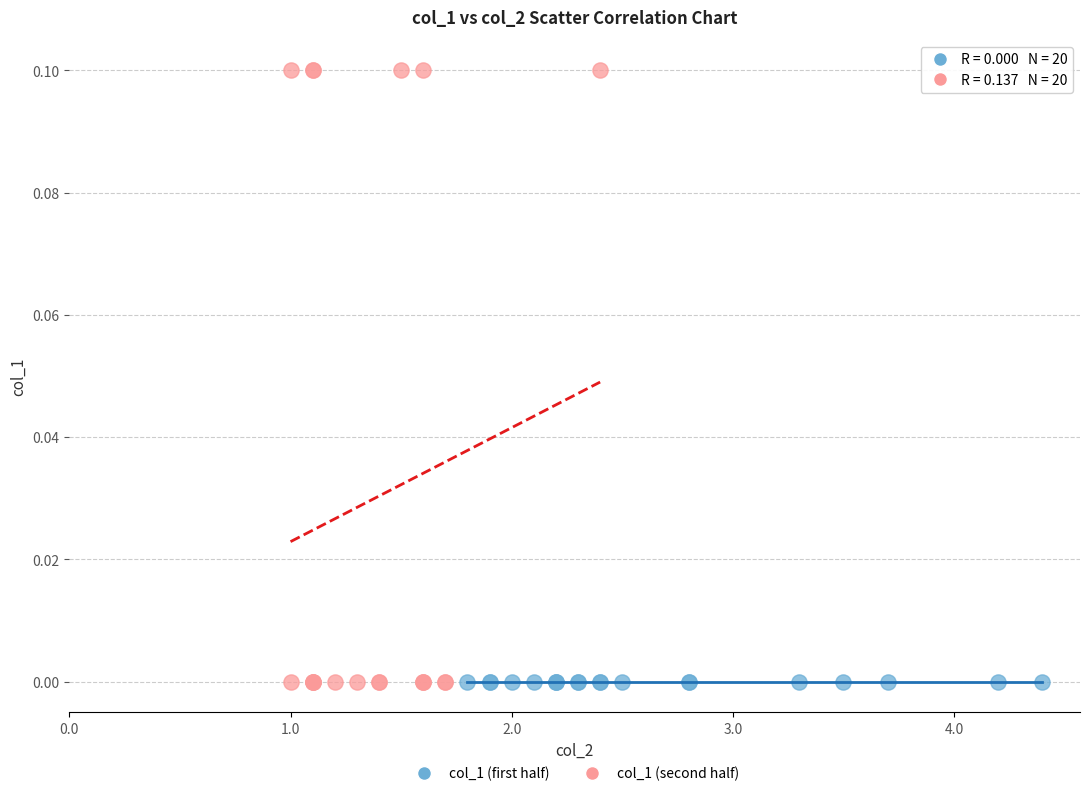

Which series contains the highest Y value?

col_1 (second half)